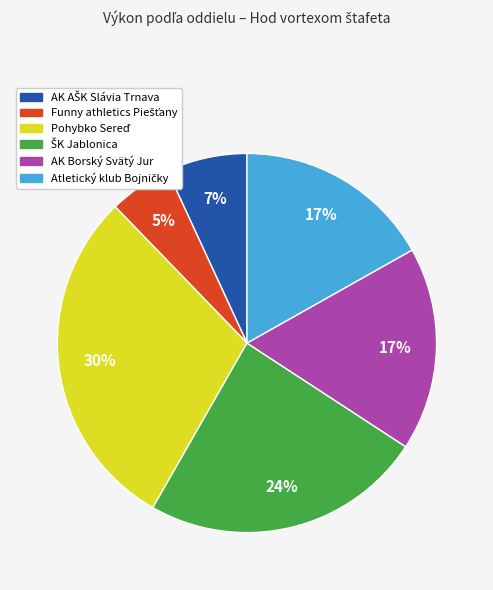

To the nearest percent, what percentage of the pie is AK Borský Svätý Jur?

17%